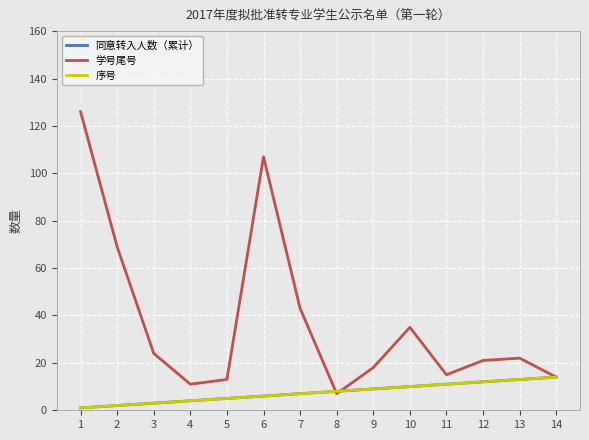

Which label corresponds to the smallest value in the chart?

1